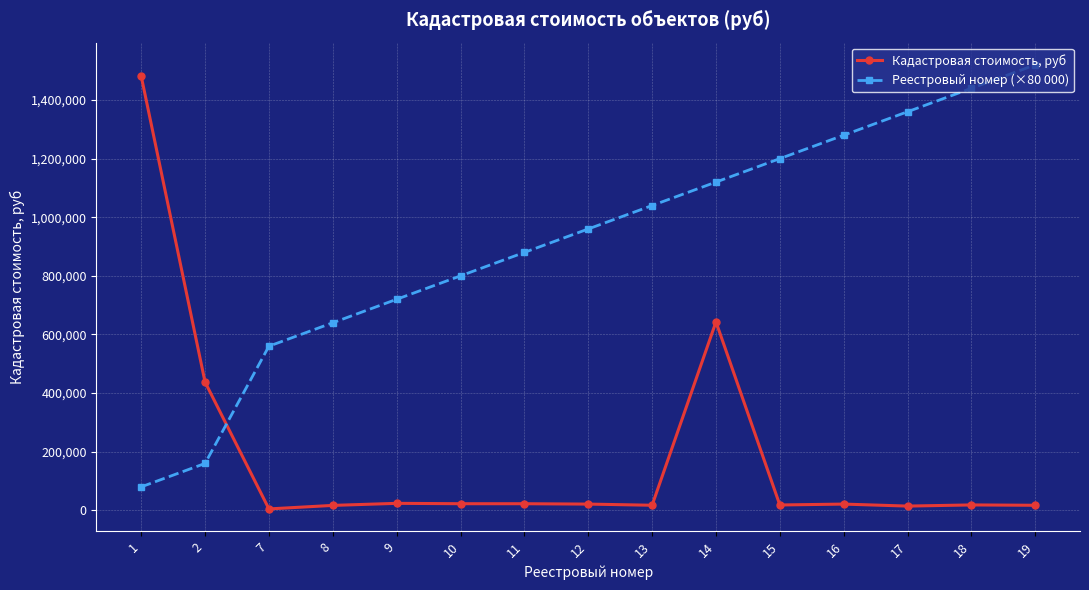

What is the sum of all Кадастровая стоимость, руб values?

2781127.7